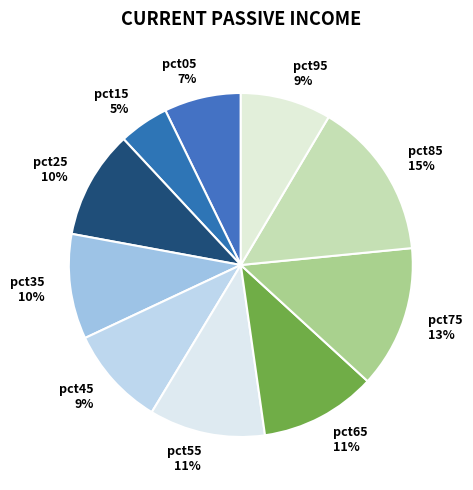

Is pct05 the majority of the pie?

No